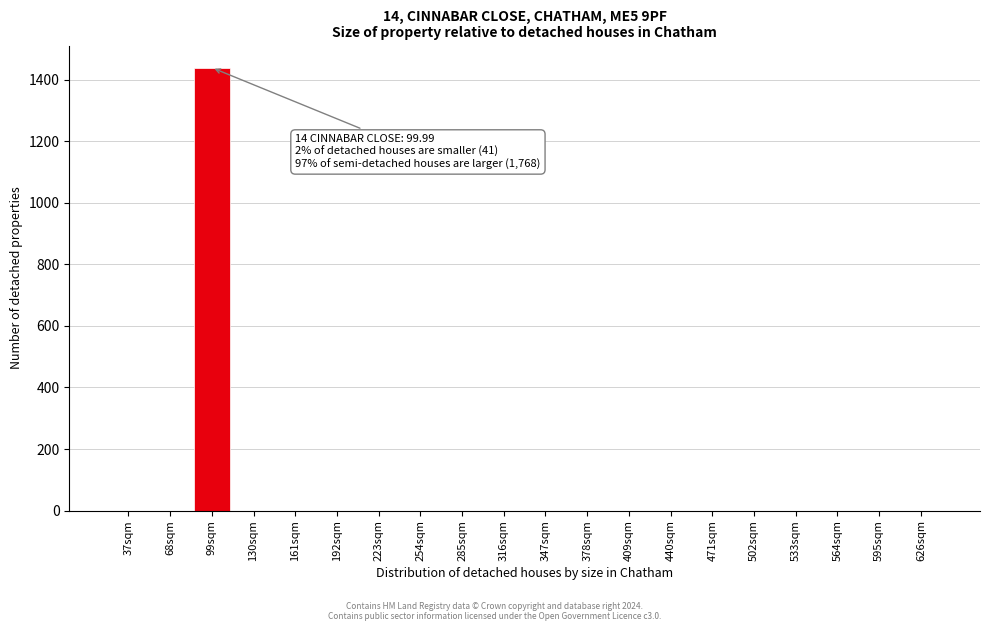

Reading left to right, what are all the values shown in this chart?

37sqm=0	68sqm=0	99sqm=1439	130sqm=0	161sqm=0	192sqm=0	223sqm=0	254sqm=0	285sqm=0	316sqm=0	347sqm=0	378sqm=0	409sqm=0	440sqm=0	471sqm=0	502sqm=0	533sqm=0	564sqm=0	595sqm=0	626sqm=0